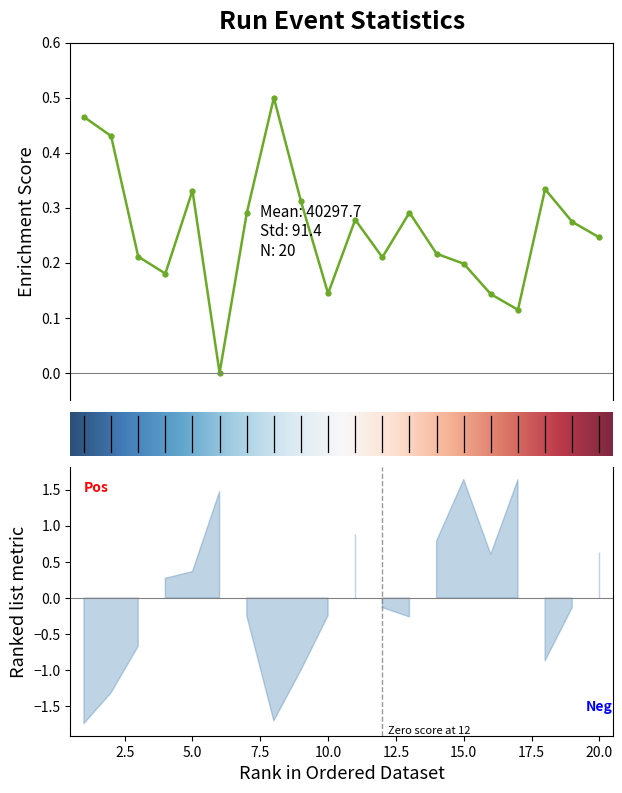

Where does the NumNoHitEvents series first go above 0?

4